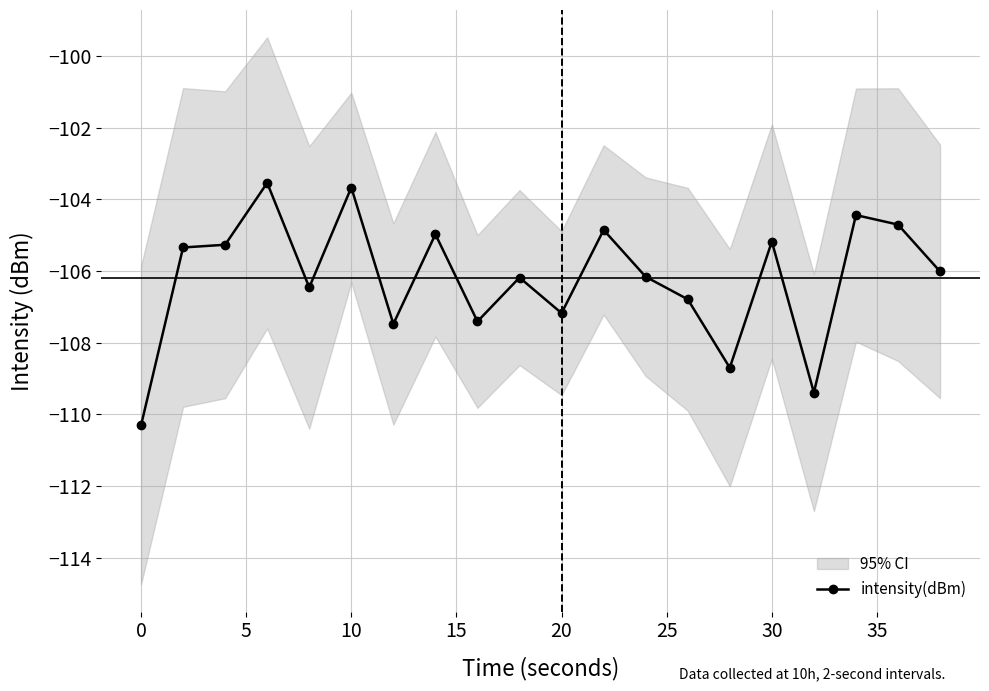

What is the maximum value shown in the chart?

-103.5